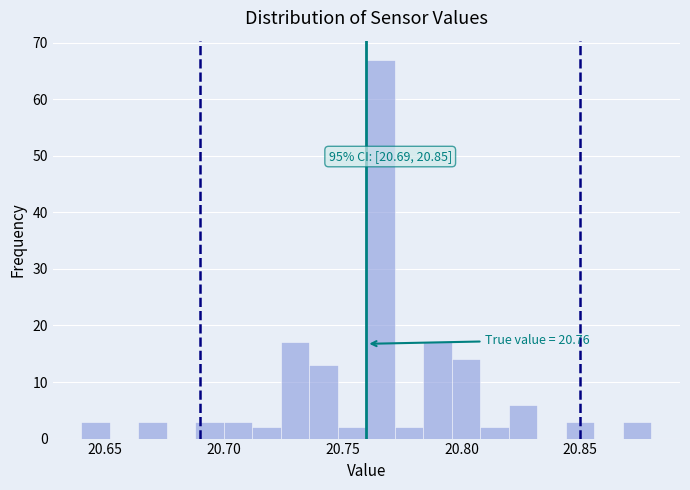

Read against the x-axis, roughly where is the centre of the tallest bar?

20.765